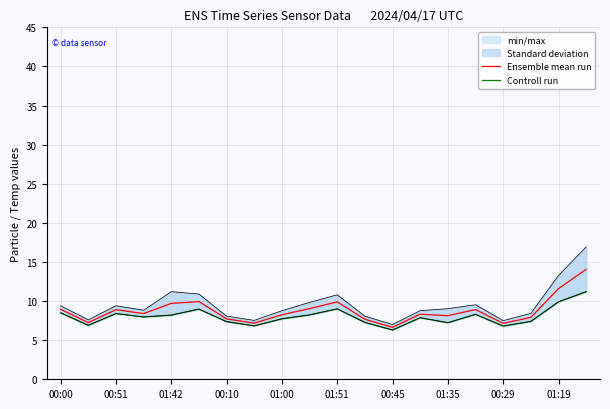

How many lines are shown in the chart?

2